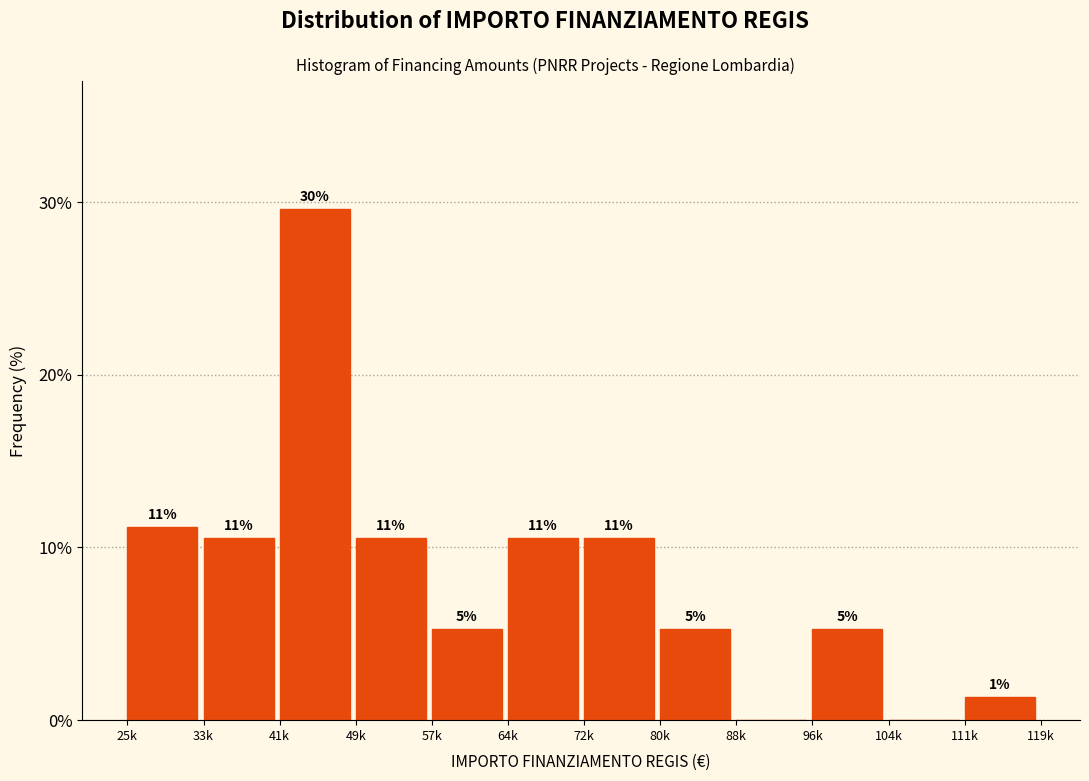

Are the bars horizontal?

No